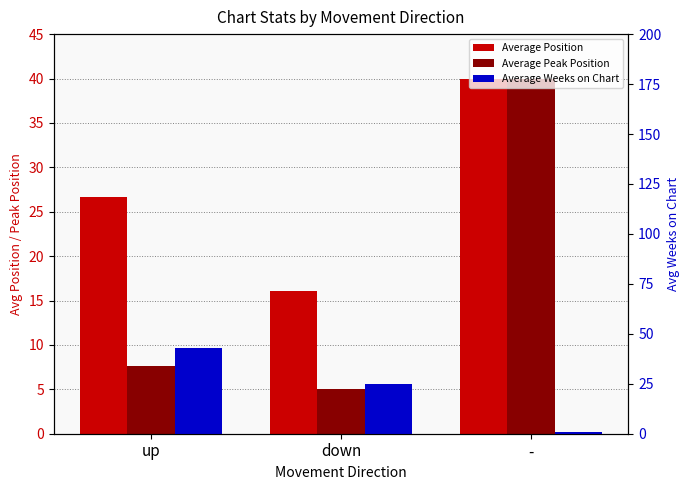

Is the value of Average Weeks on Chart at - greater than the value of Average Peak Position at up?

No